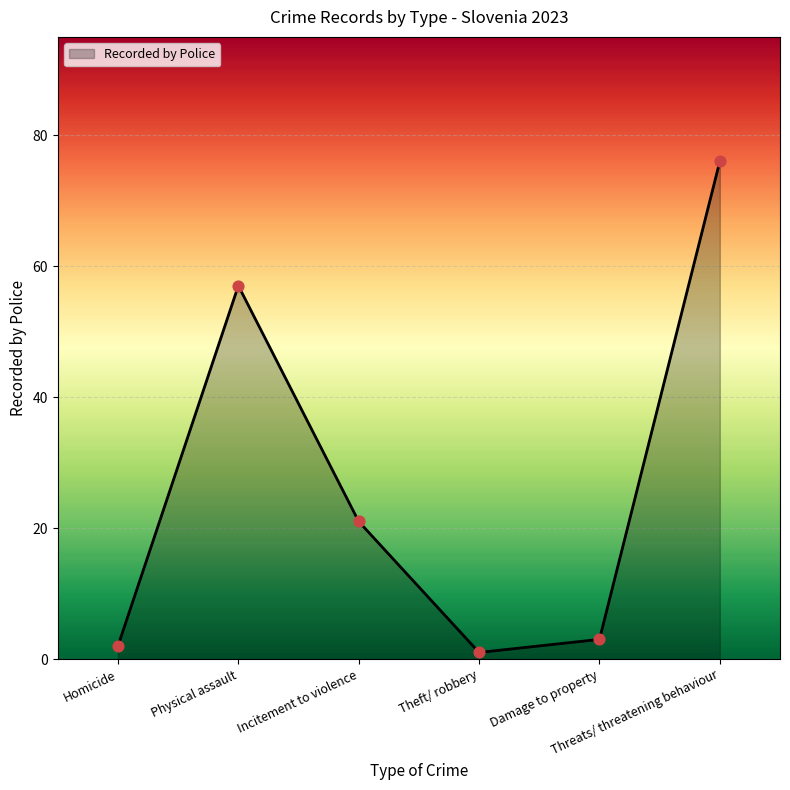

Which has a higher value, Incitement to violence or Theft/ robbery?

Incitement to violence